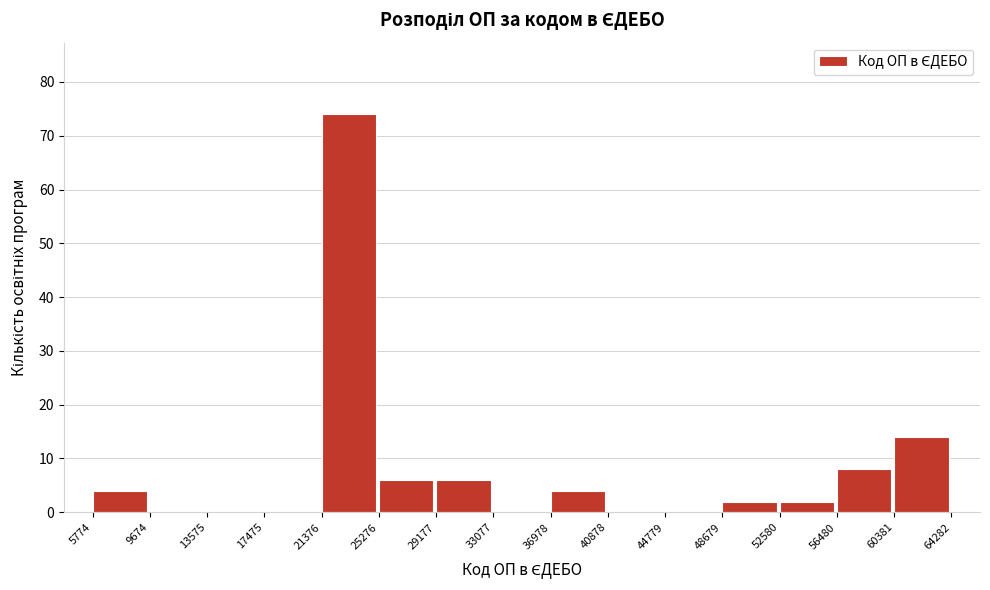

Reading left to right, transcribe this chart: for each bar, give the range it covers on the x-axis and its height. The values are not printed on the chart, so give them approximately, as read against the axis.

5774 to 9674: 4
9674 to 13575: 0
13575 to 17475: 0
17475 to 21376: 0
21376 to 25276: 74
25276 to 29177: 6
29177 to 33077: 6
33077 to 36978: 0
36978 to 40878: 4
40878 to 44779: 0
44779 to 48679: 0
48679 to 52580: 2
52580 to 56480: 2
56480 to 60381: 8
60381 to 64282: 14